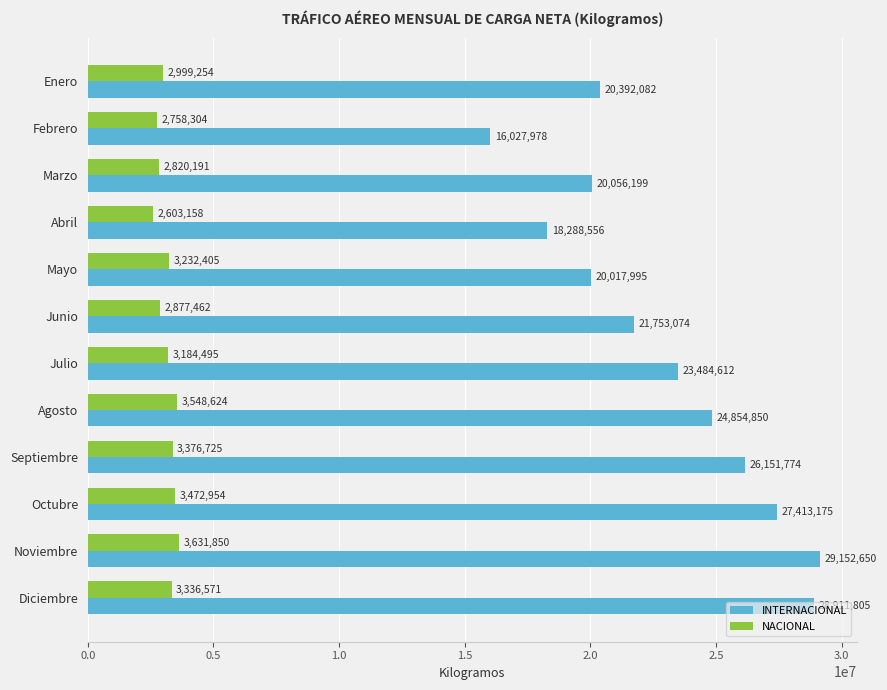

Between Abril and Julio, which series saw the biggest shift?

INTERNACIONAL